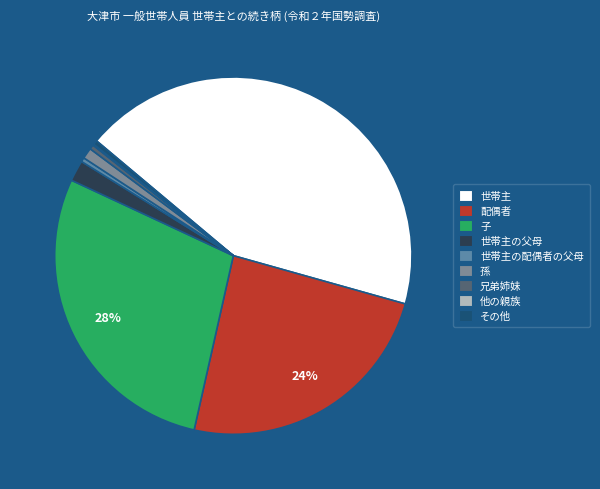

Which category has the biggest portion of the pie?

01_世帯主